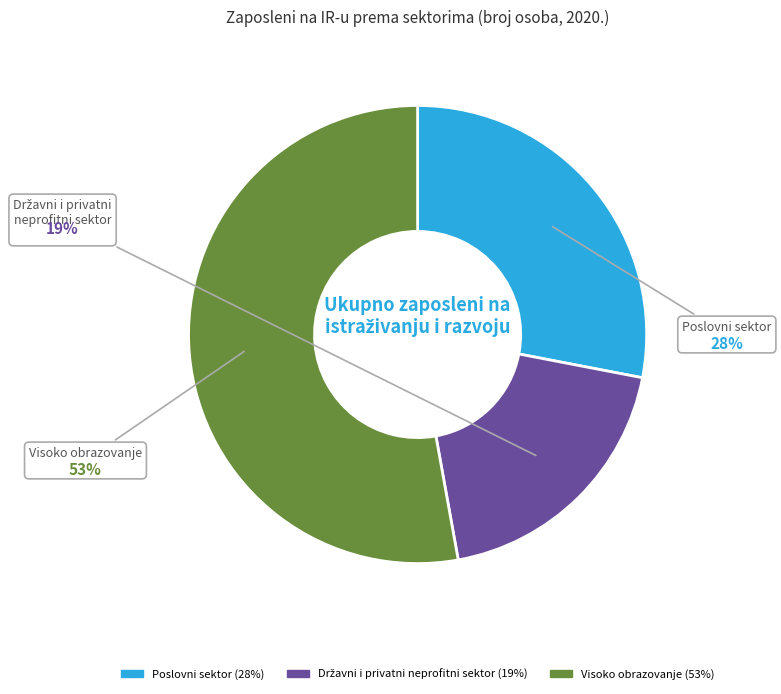

What is the largest slice in the pie chart?

Visoko obrazovanje